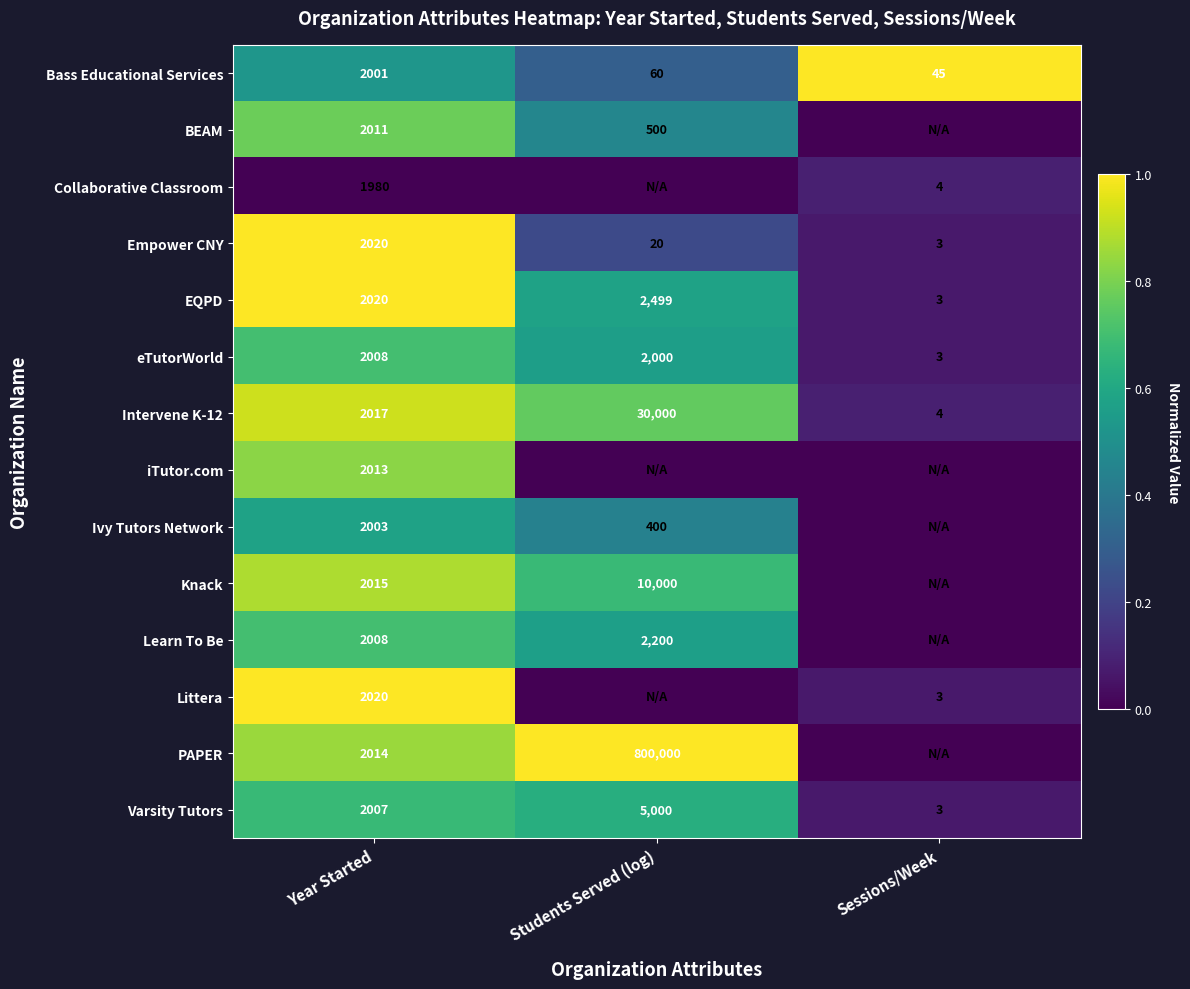

Is it true that EQPD equals 1 at Sessions/Week?

False